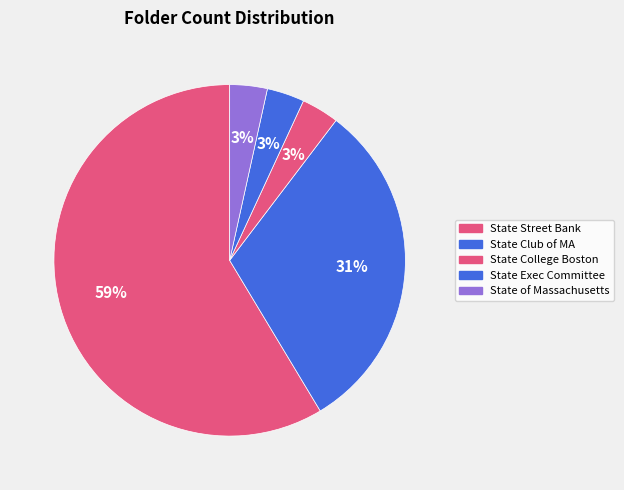

How many segments does this pie chart have?

5